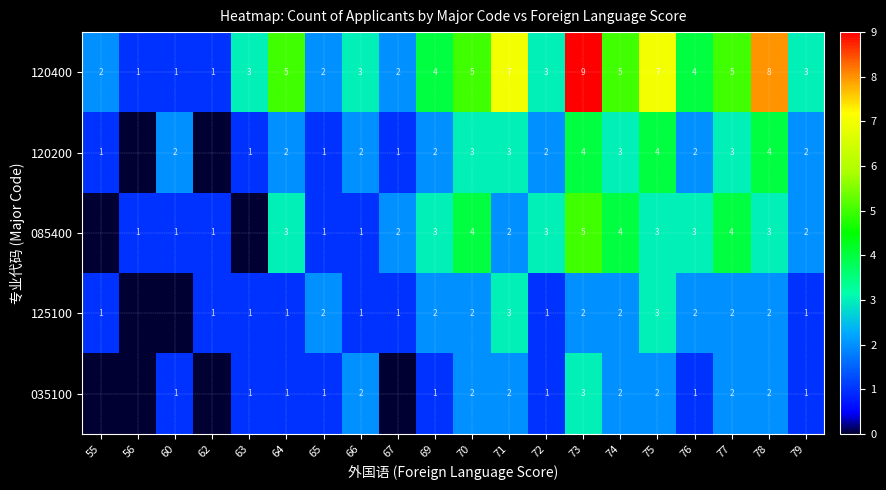

What is the sum of the 085400 values at 65 and 64?

4